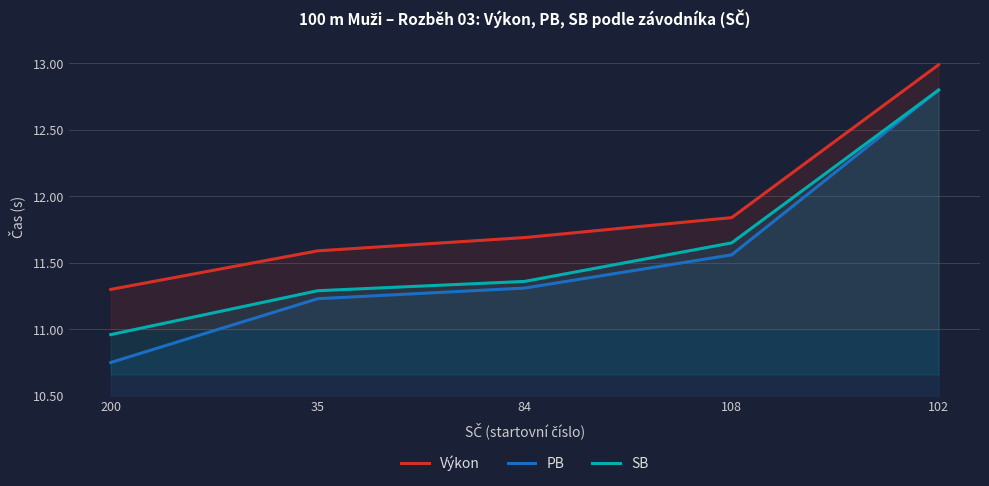

What is the label of the 3rd point from the left?

84